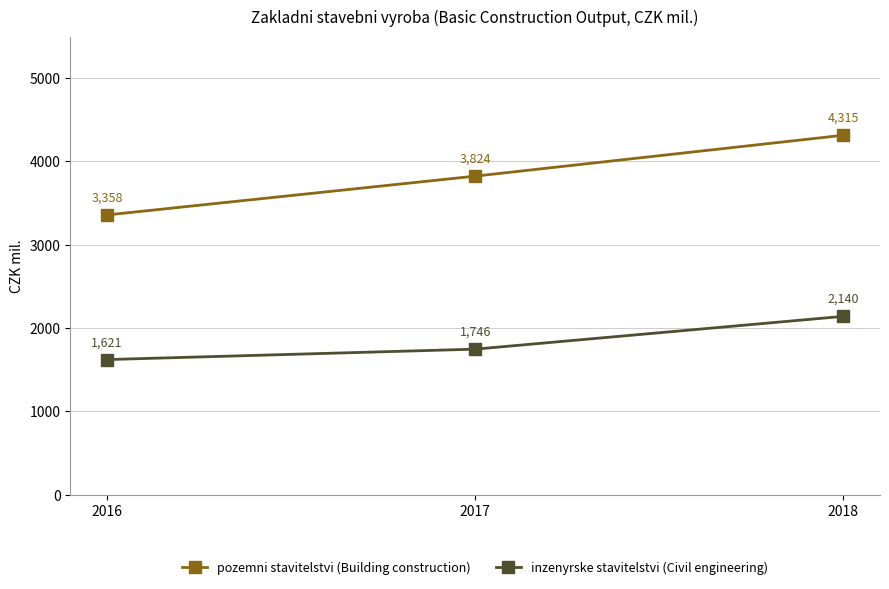

Is this an area chart (filled region under the line)?

No